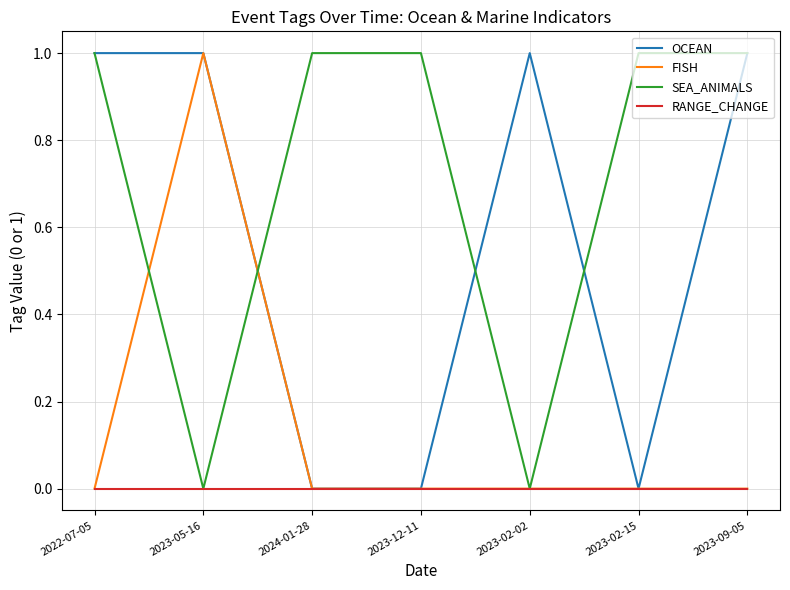

How many series are shown in this chart?

4